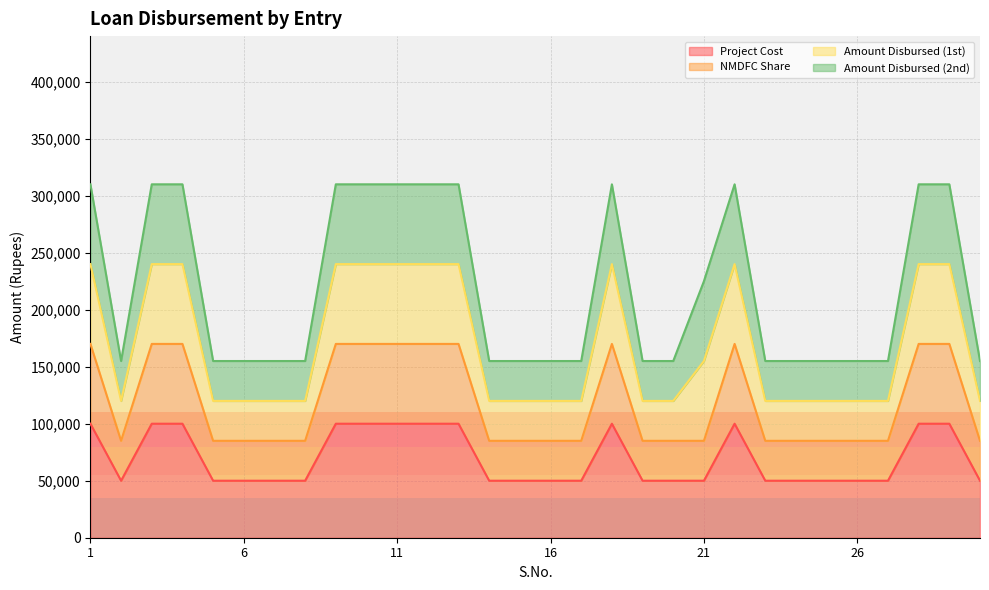

True or false: Amount Disbursed (1st) and Project Cost intersect in this chart.

False